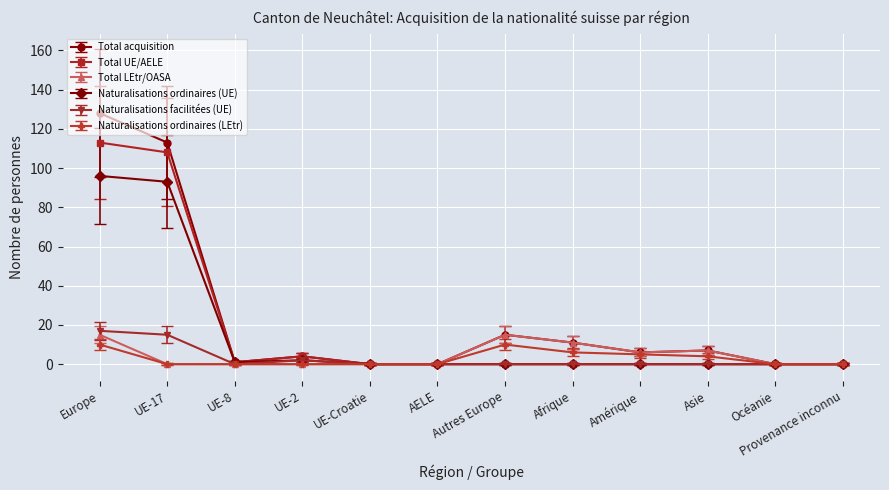

The value of Total UE/AELE at Provenance inconnu is 0. True or false?

True